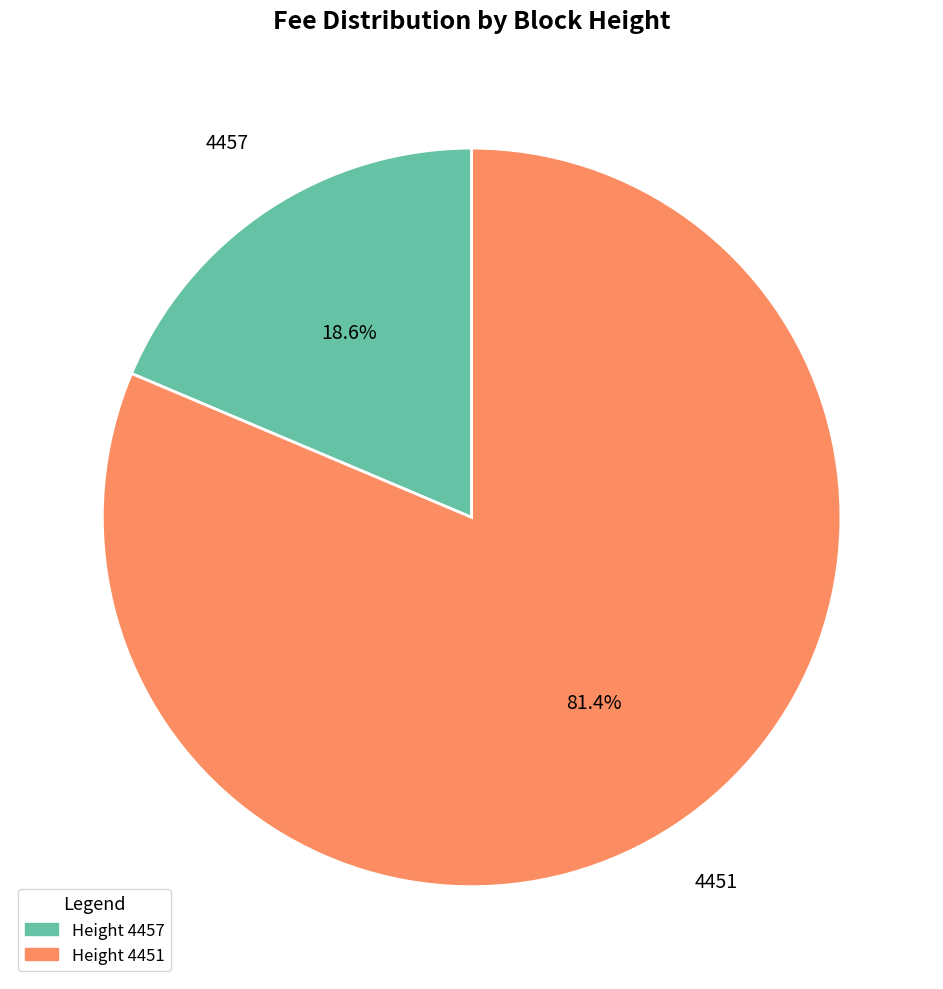

Do Height 4457 and Height 4451 together represent more than half of the pie?

Yes